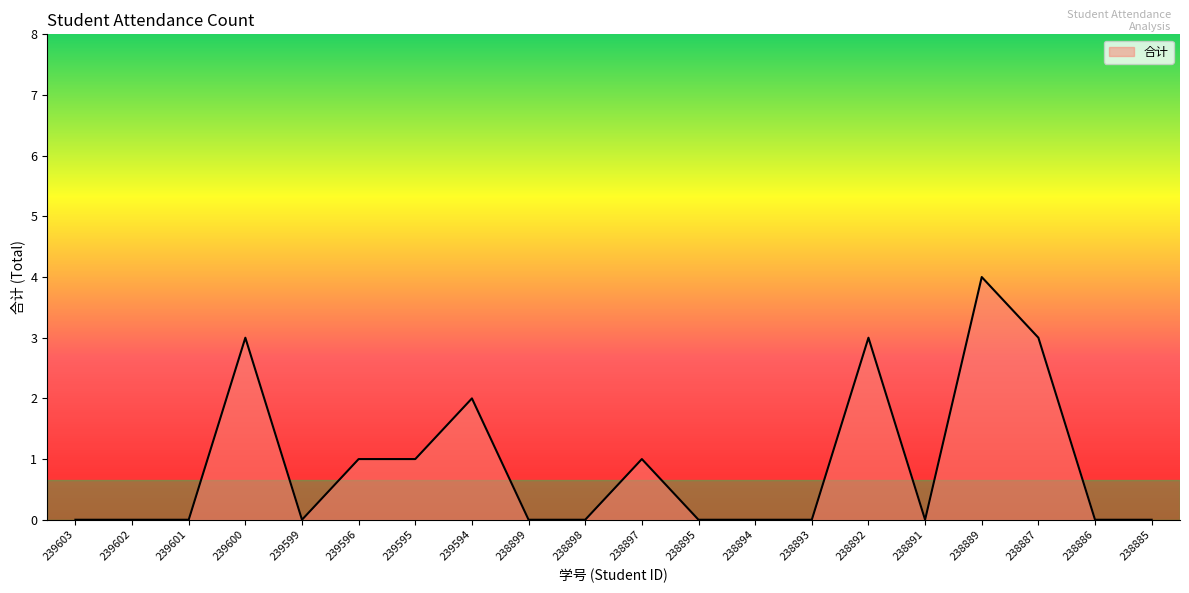

Is it true that the value at 239600 is 4?

False